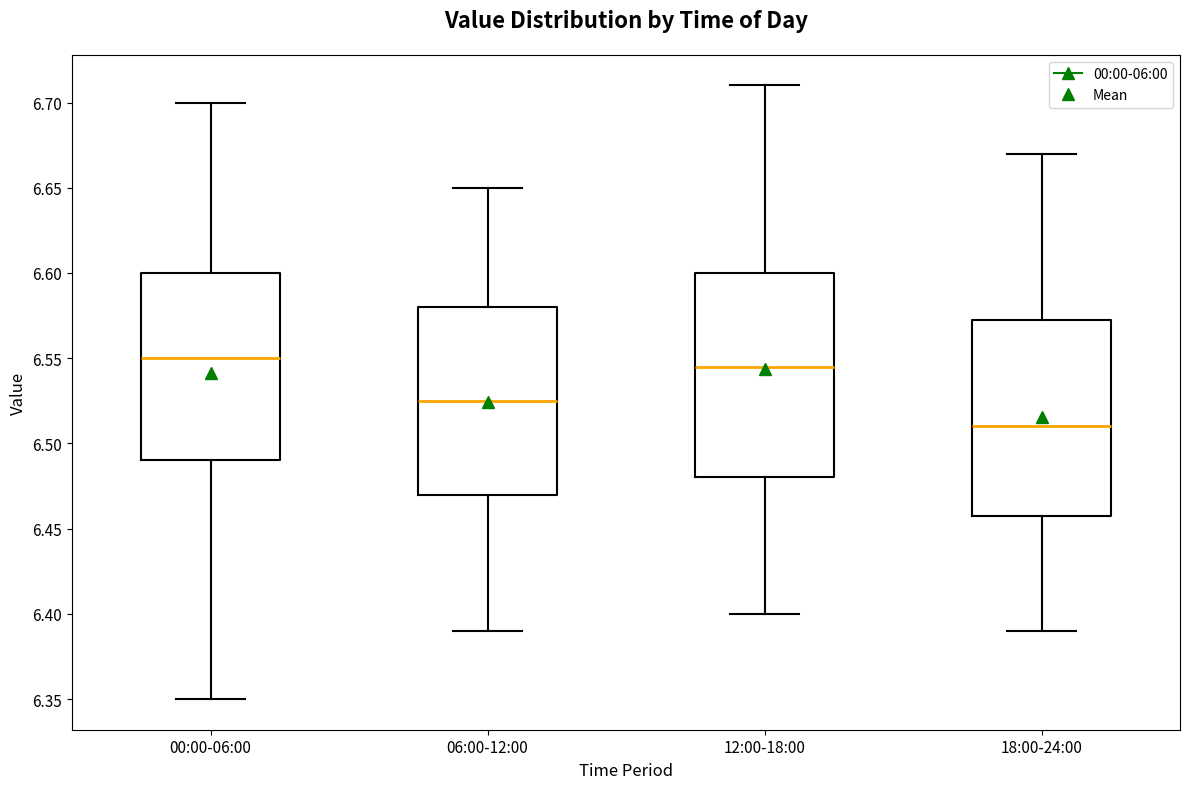

Where does the lower whisker of the box for 12:00-18:00 end on the y-axis? The values are not printed on the chart, so give them approximately, as read against the axis.

6.400